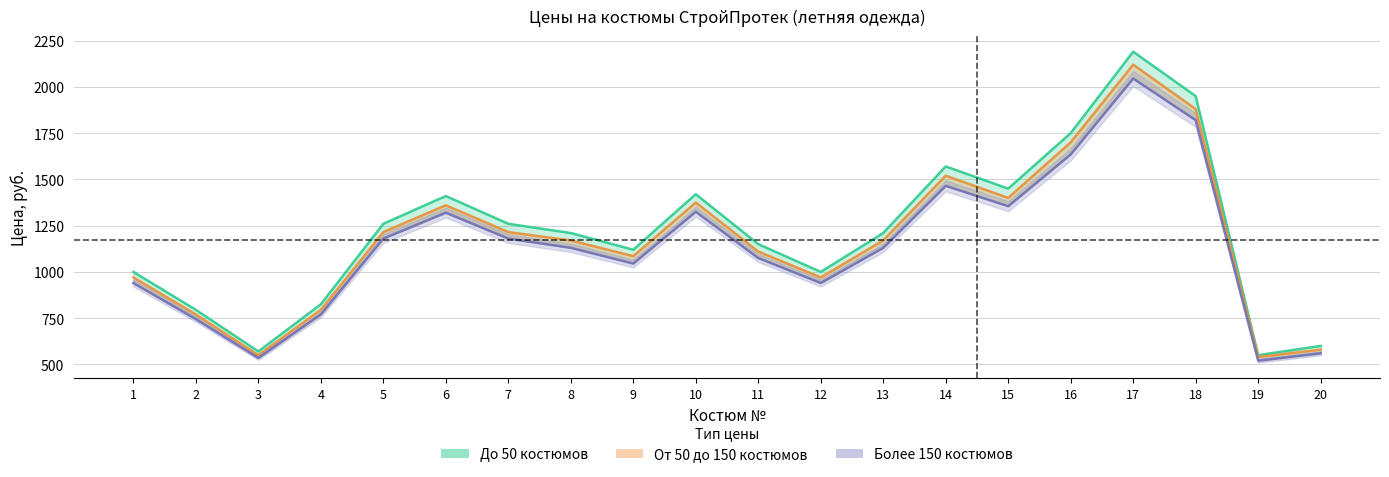

Which label corresponds to the smallest value in the chart?

19